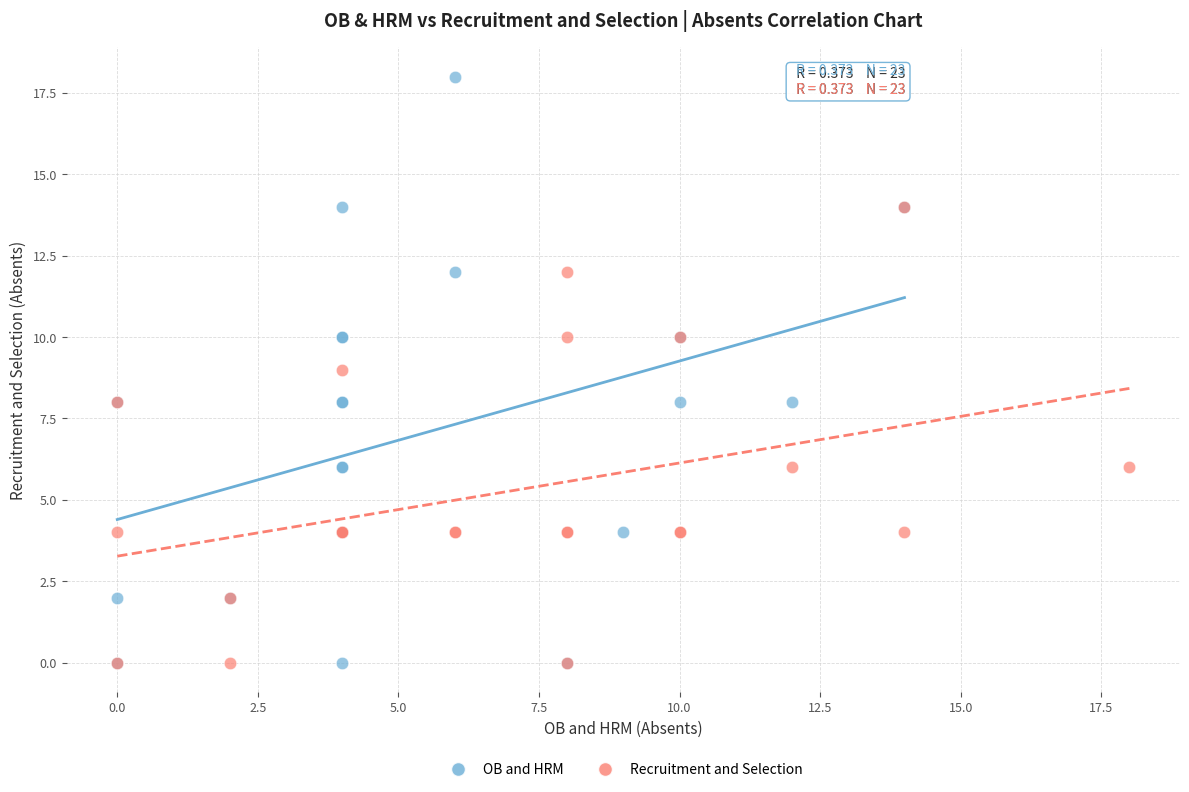

Which series contains the highest Y value?

OB and HRM